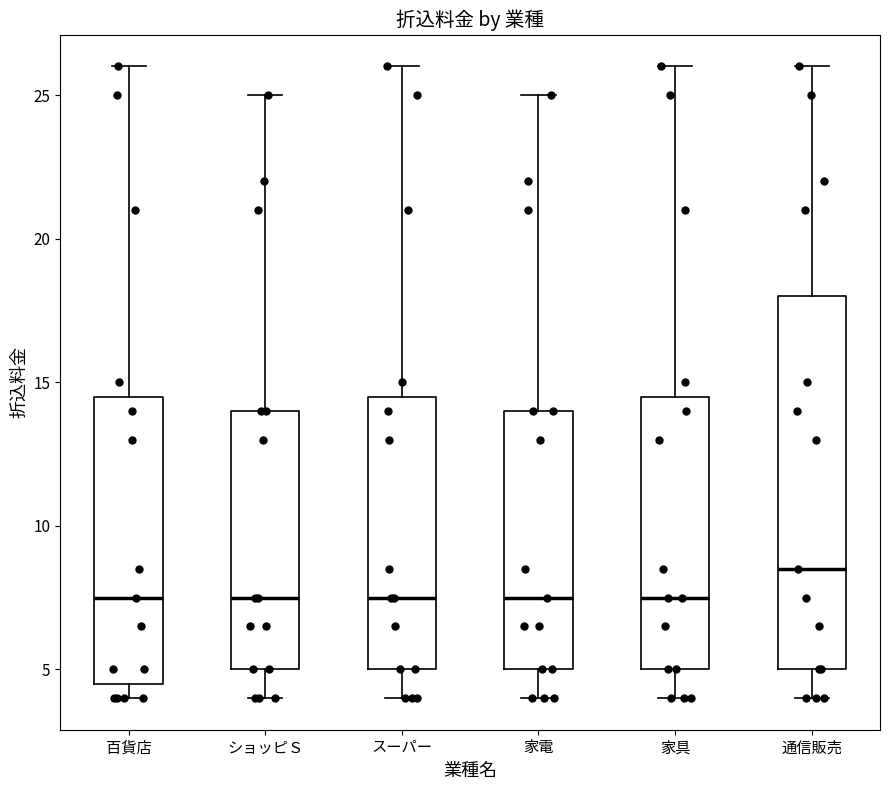

Reading left to right, transcribe this box plot: for each box, give where its median line is, the range the box spans, and where its two whiskers end, as read against the y-axis. The values are not printed on the chart, so give them approximately, as read against the axis.

百貨店: median 7.5, box 4.5 to 14.5, whiskers 4.0 to 26.0
ショッピＳ: median 7.5, box 5.0 to 14.0, whiskers 4.0 to 25.0
スーパー: median 7.5, box 5.0 to 14.5, whiskers 4.0 to 26.0
家電: median 7.5, box 5.0 to 14.0, whiskers 4.0 to 25.0
家具: median 7.5, box 5.0 to 14.5, whiskers 4.0 to 26.0
通信販売: median 8.5, box 5.0 to 18.0, whiskers 4.0 to 26.0